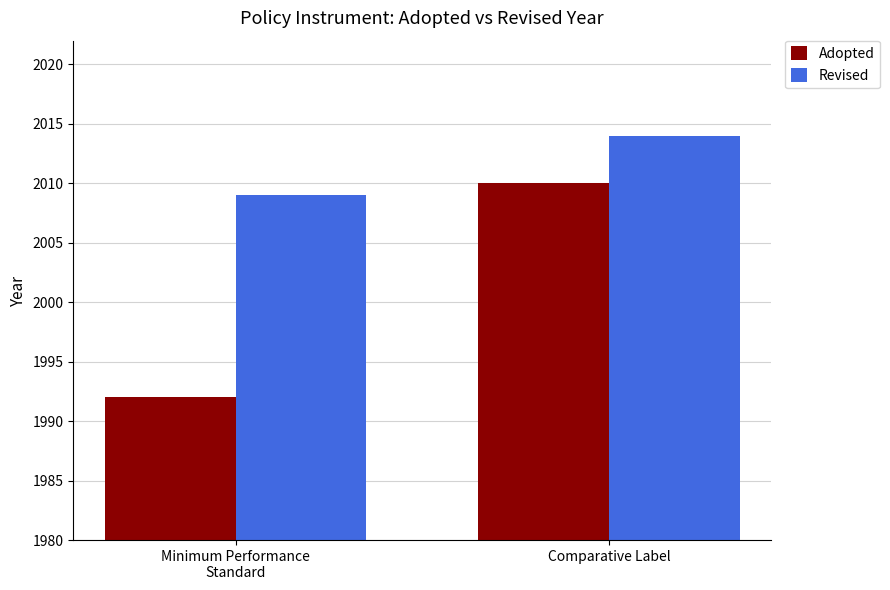

True or false: Revised has a value of 2681 at Minimum Performance
Standard.

False